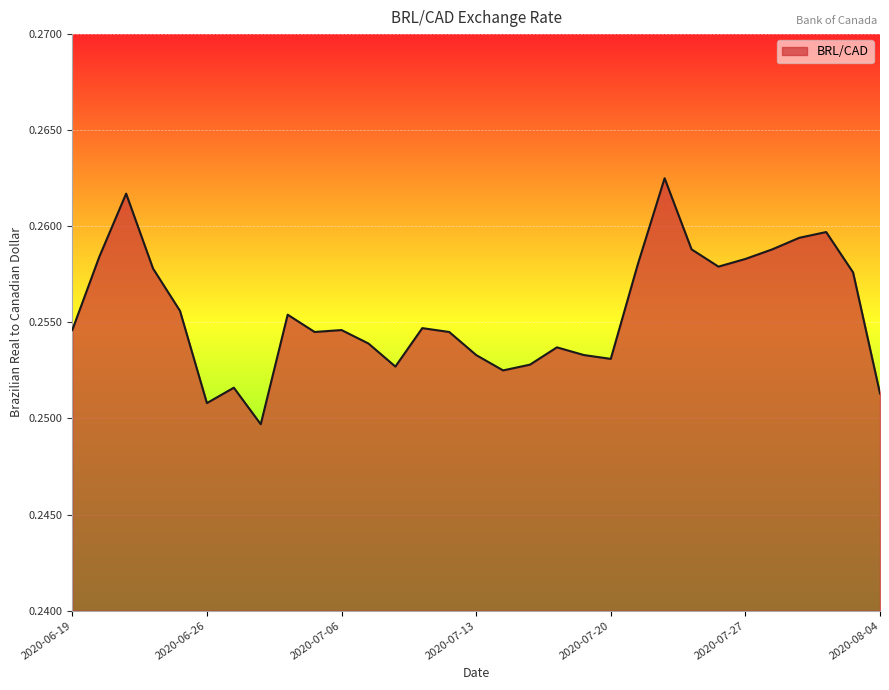

What is the value of the 8th point from the left?

0.2